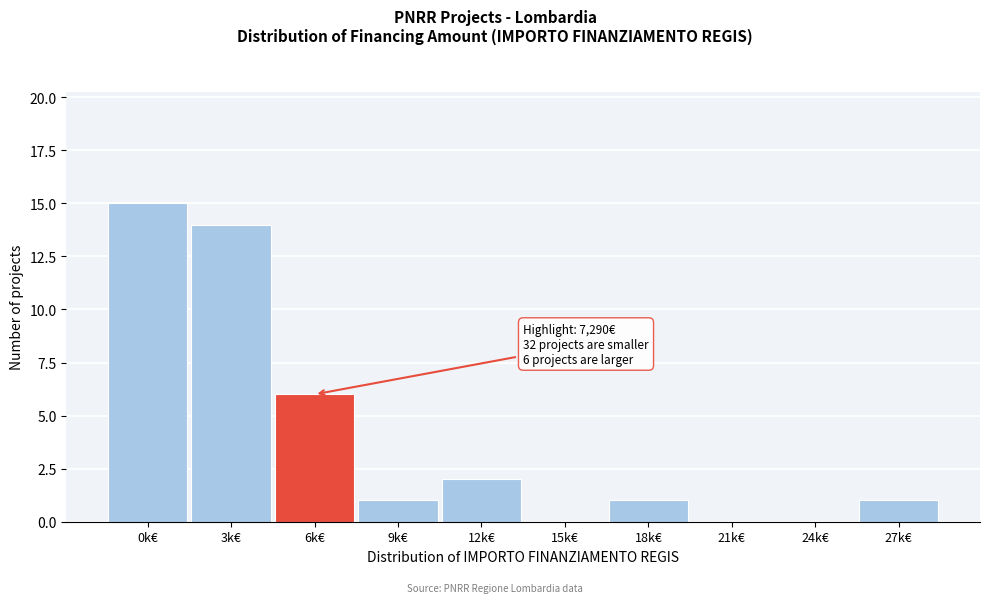

Reading right to left, what are all the values shown in this chart?

27k€=1	24k€=0	21k€=0	18k€=1	15k€=0	12k€=2	9k€=1	6k€=6	3k€=14	0k€=15